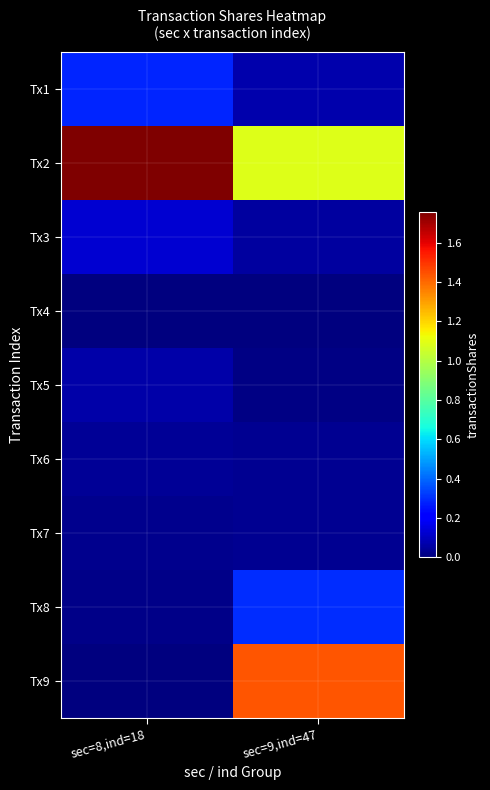

How many distinct data groups are displayed?

9